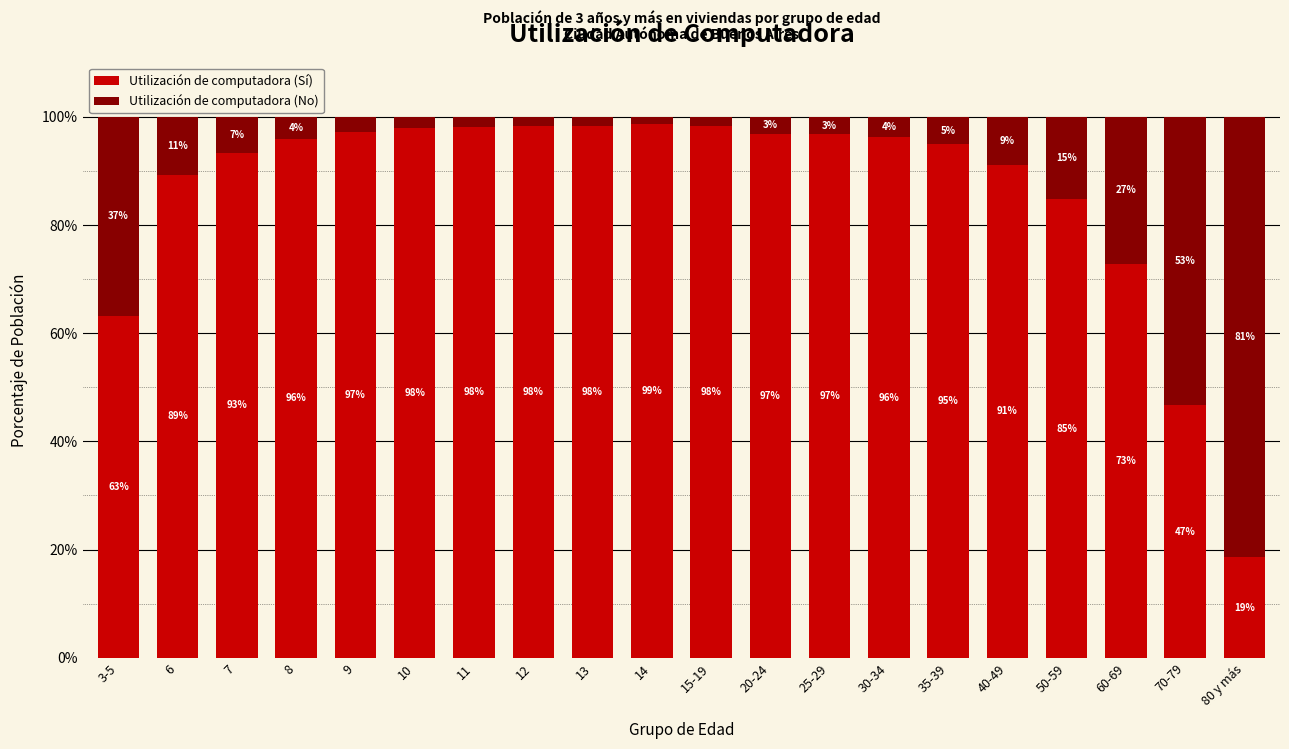

Read the Utilización de computadora (Sí) value at 40-49.

91.1